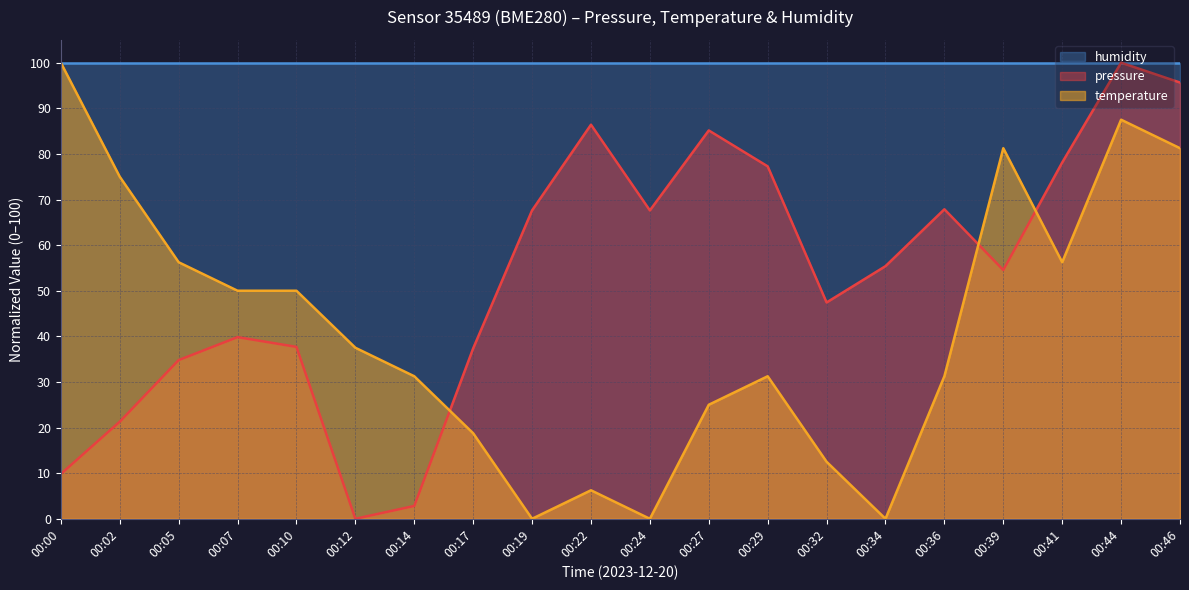

Is the value of temperature at 00:29 greater than the value of humidity at 00:41?

No